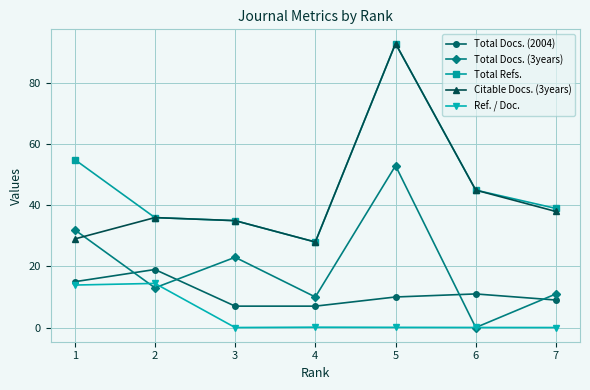

True or false: Ref. / Doc. has a value of 14.4 at 2.

True